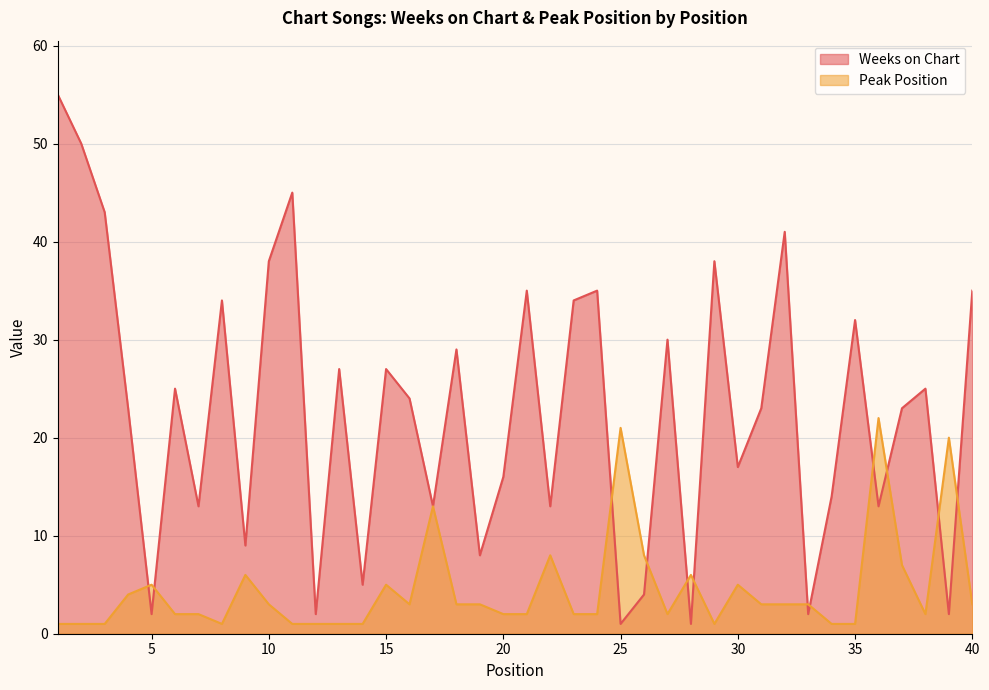

What is the average value of the Weeks on Chart series?

23